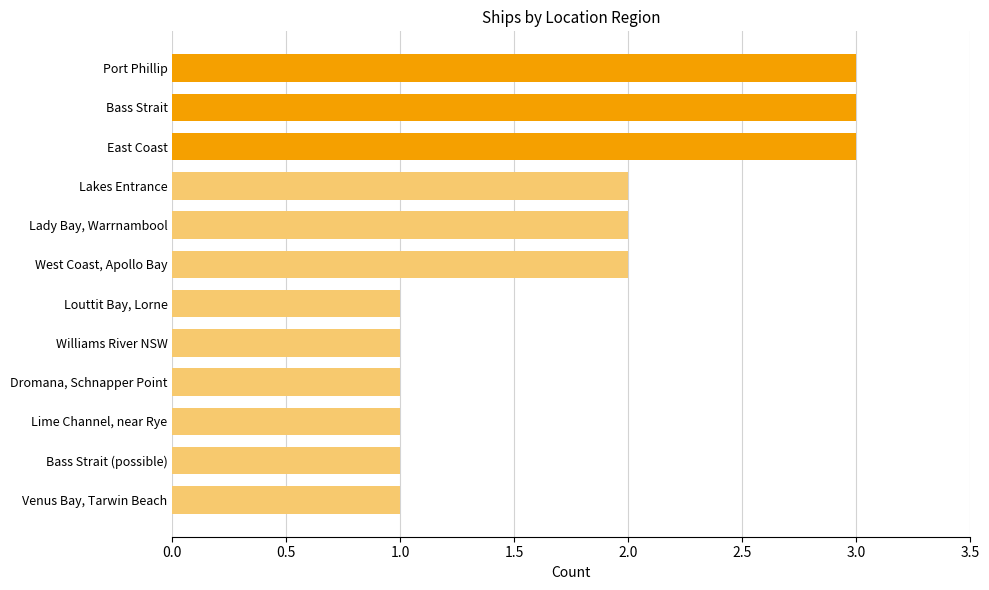

What is the approximate value at Bass Strait?

3